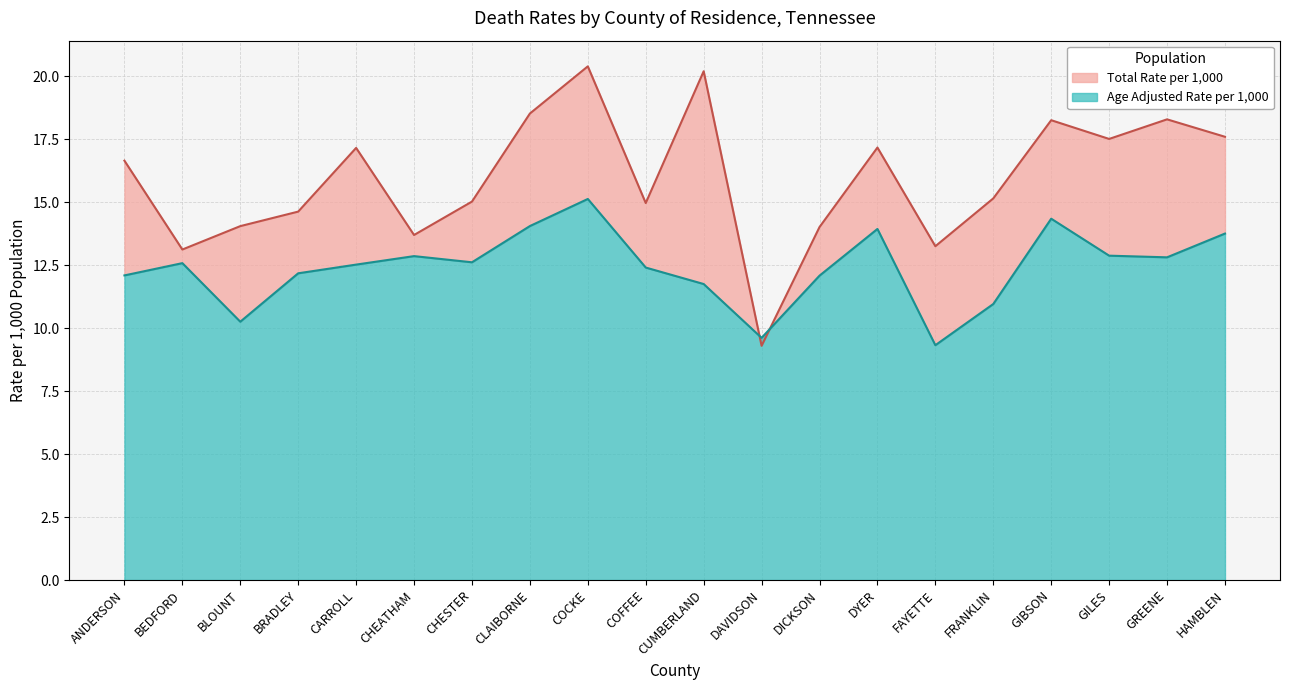

Which series changed the most between CHESTER and CLAIBORNE?

Total Rate